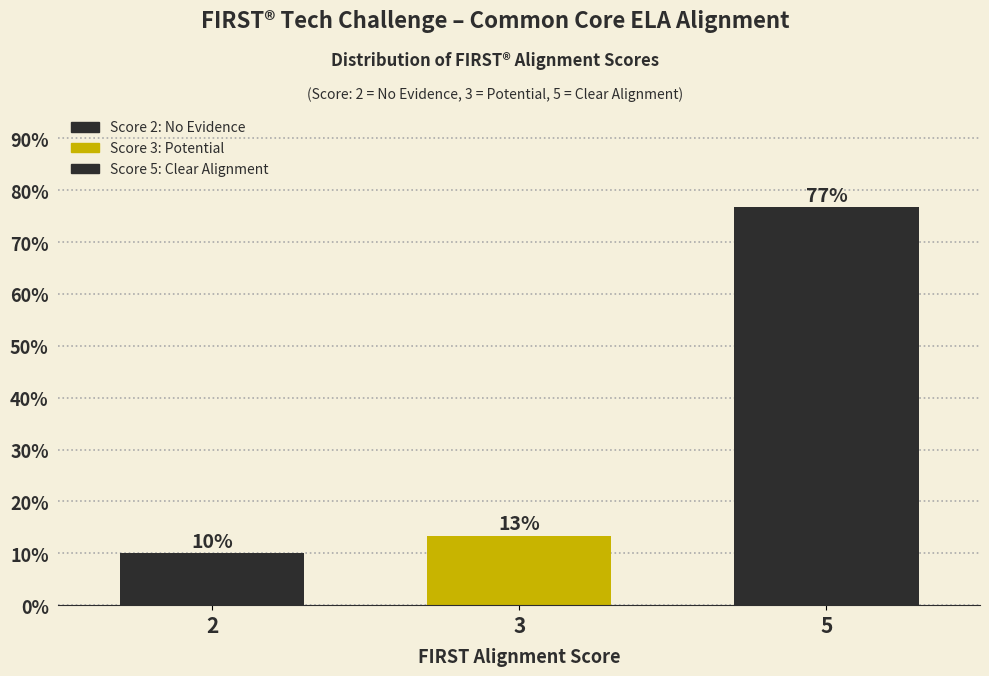

What is the sum of all values?

100.0